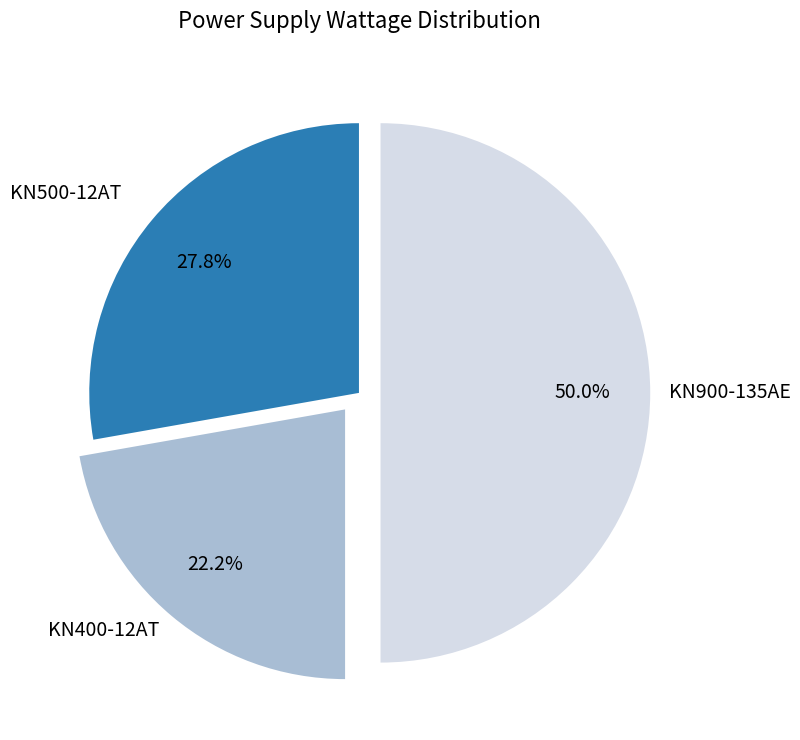

How many slices are in this pie chart?

3